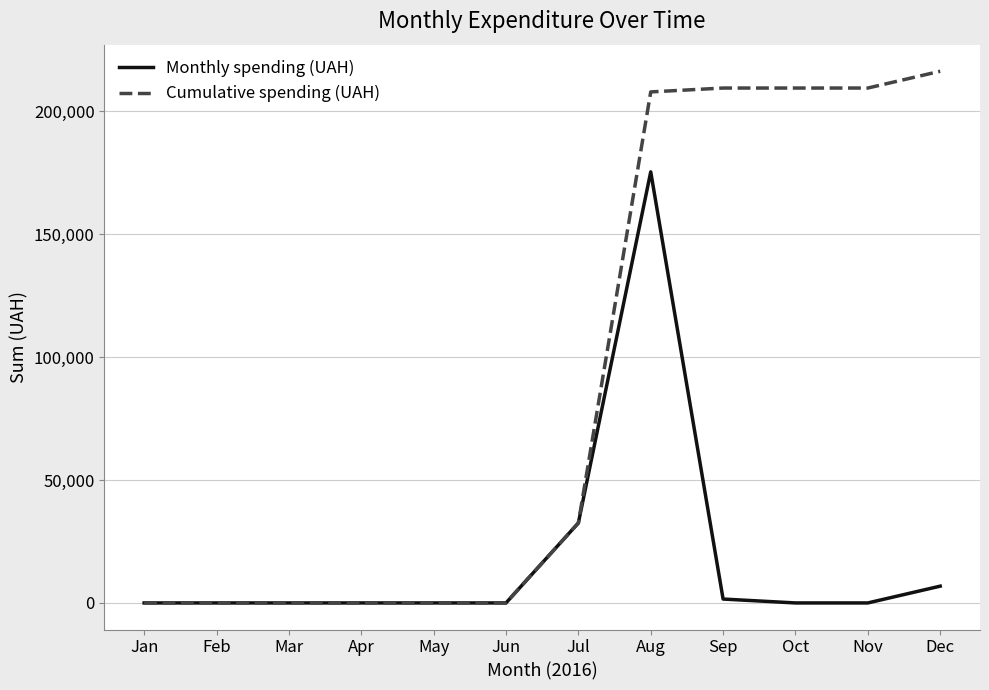

The Cumulative spending (UAH) series shows 0.0 at Apr. True or false?

True